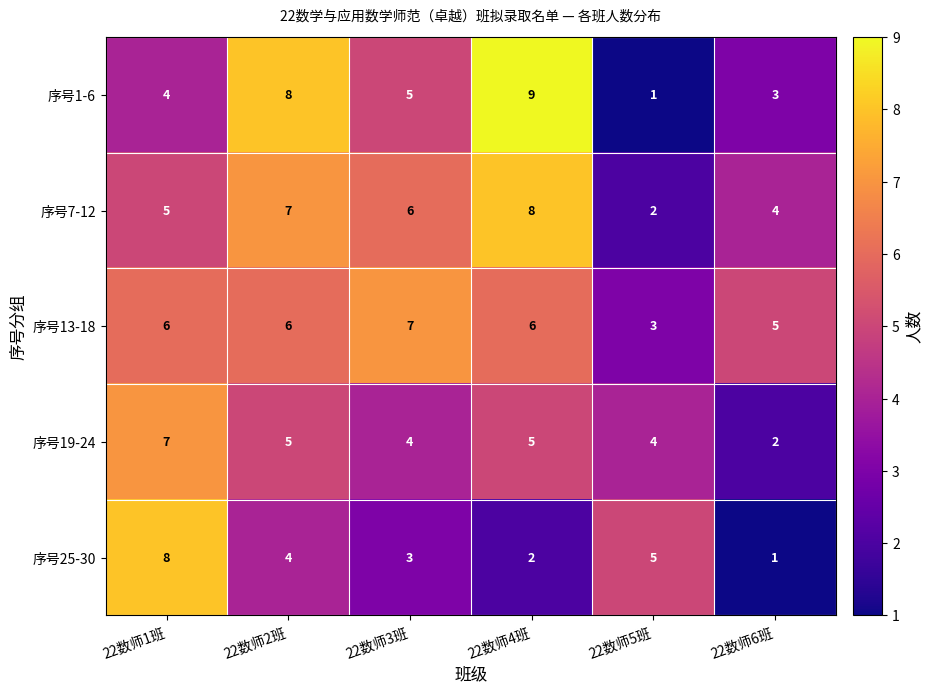

Is it true that 序号7-12 equals 0 at 22数师5班?

False